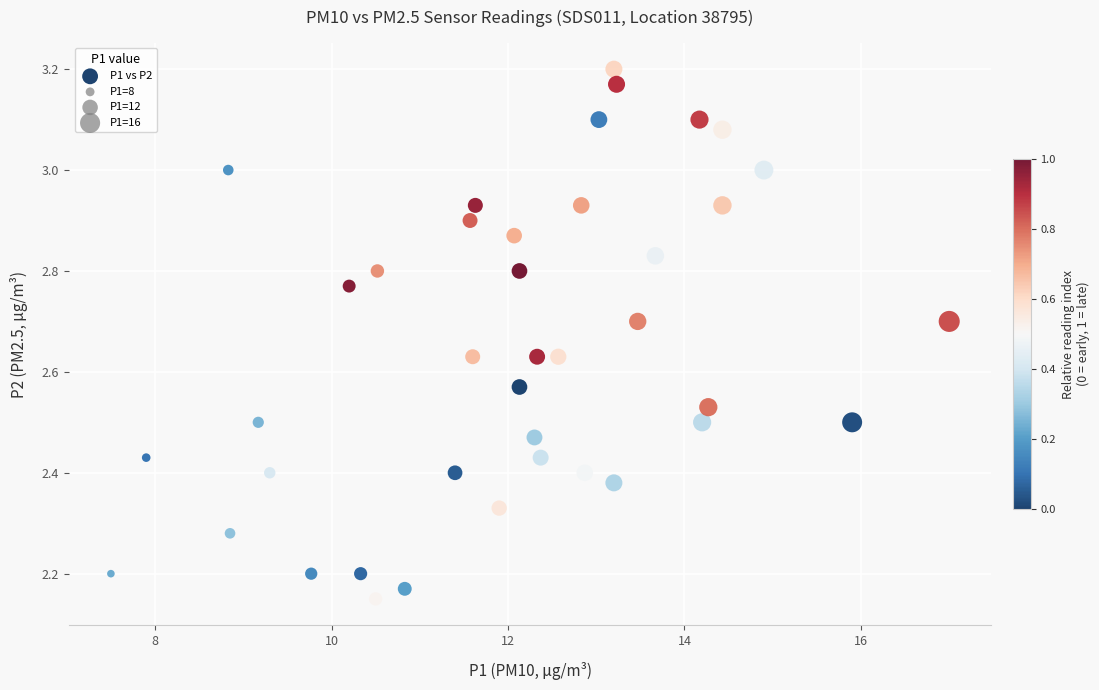

What is the range of X values (max minus min)?

9.5